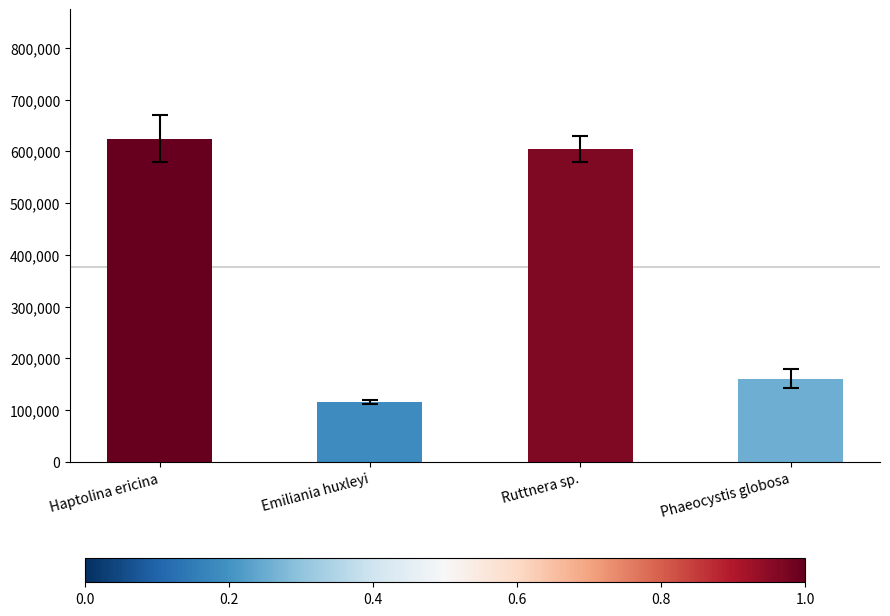

Rank the categories by value from lowest to highest.

Emiliania huxleyi, Phaeocystis globosa, Ruttnera sp., Haptolina ericina